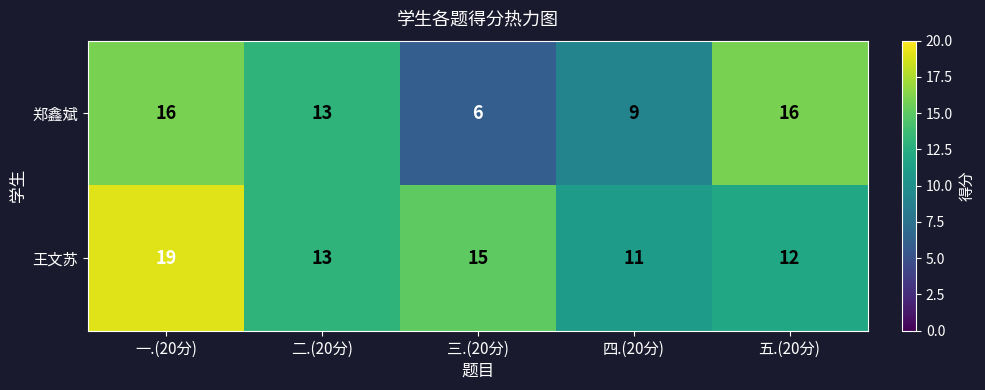

Reading right to left, what are all the values shown in this chart?

郑鑫斌: 五.(20分)=16	四.(20分)=9	三.(20分)=6	二.(20分)=13	一.(20分)=16
王文苏: 五.(20分)=12	四.(20分)=11	三.(20分)=15	二.(20分)=13	一.(20分)=19